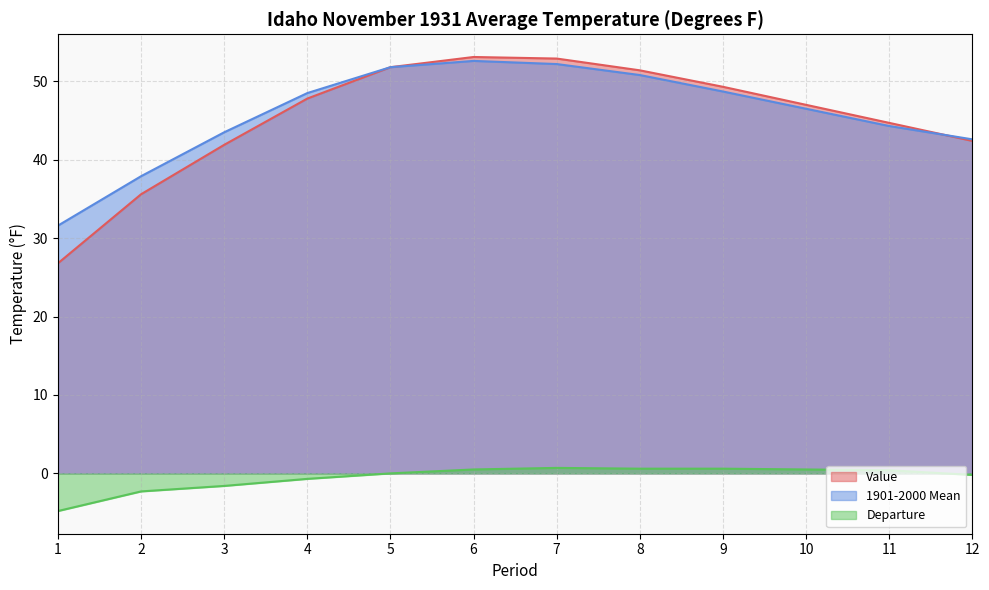

How many intersections are there between Value and 1901-2000 Mean?

1